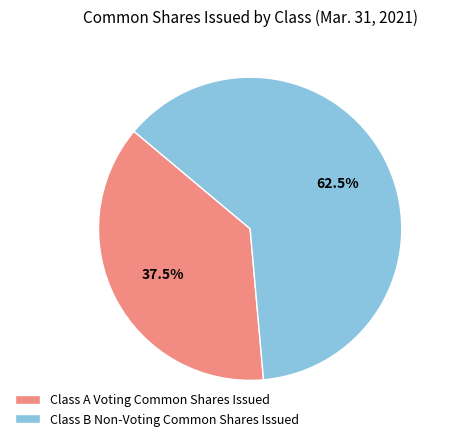

To the nearest percent, what is the combined percentage of Class A Voting Common Shares Issued and Class B Non-Voting Common Shares Issued?

100%